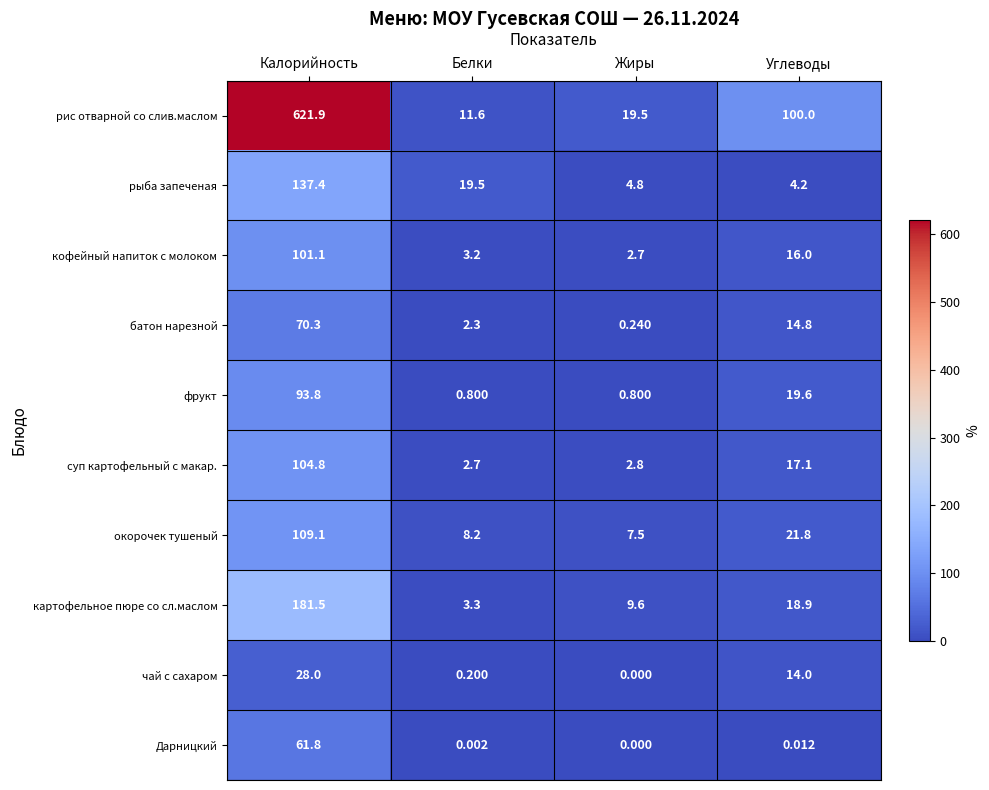

How many positive values does the чай с сахаром series have?

3